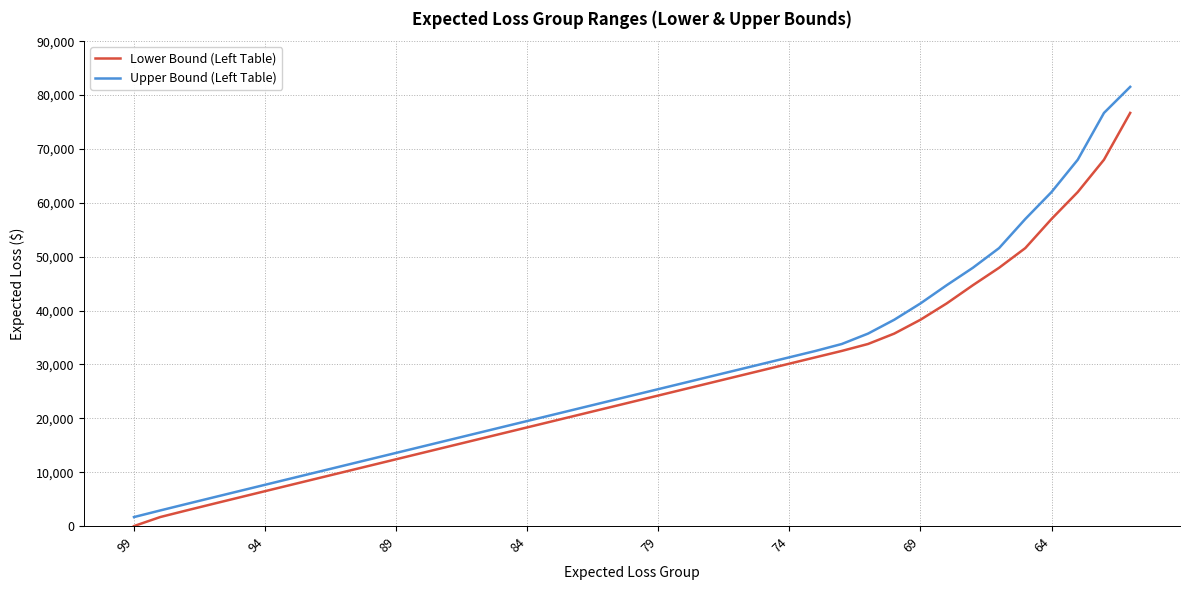

Which series has the largest total across all categories?

Upper Bound (Left Table)